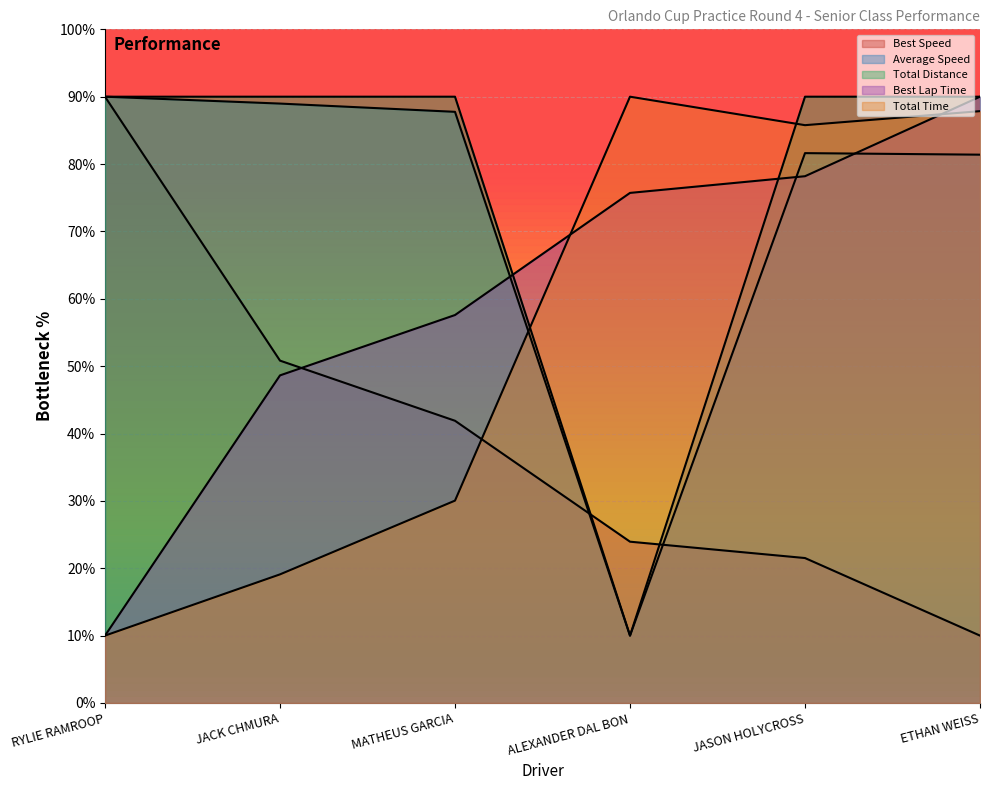

At which category is the sum across all series the highest?

ETHAN WEISS